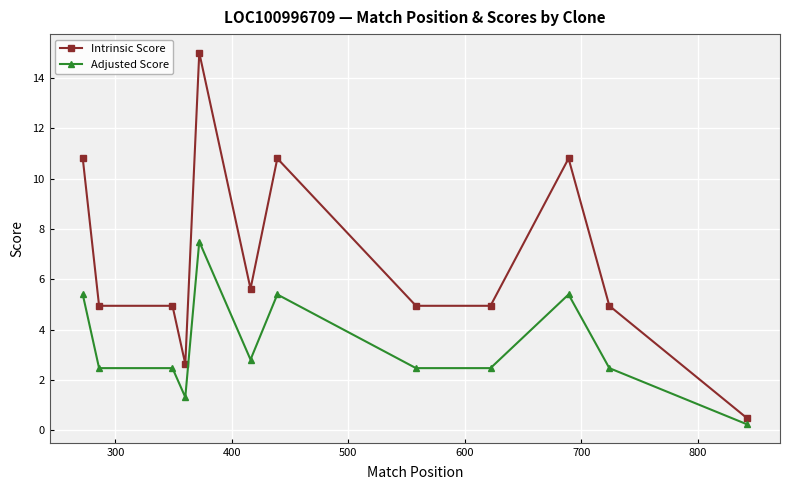

What is the value of the Adjusted Score point at the 9th from the left?

2.5